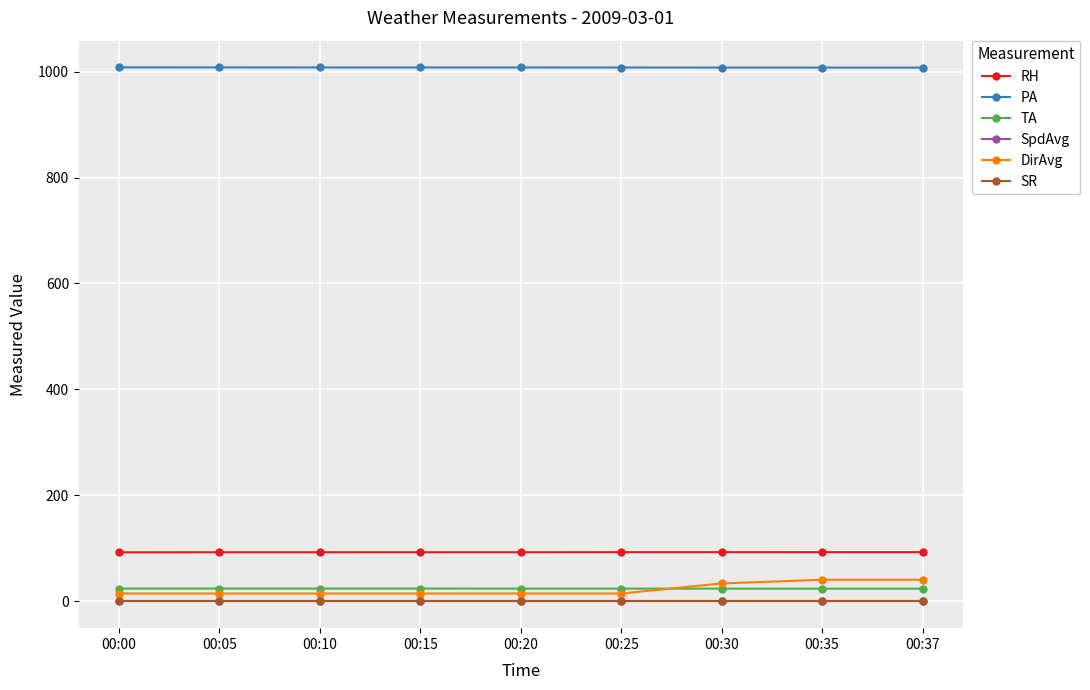

At how many categories does at least one series exceed 414?

9